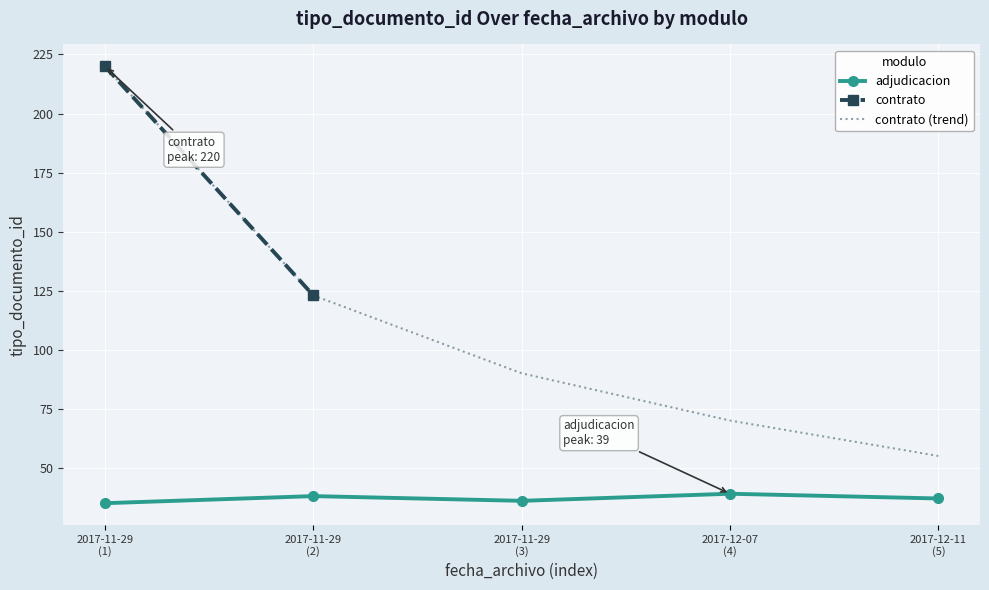

Which category has the lowest value across all series?

2017-11-29
(1)